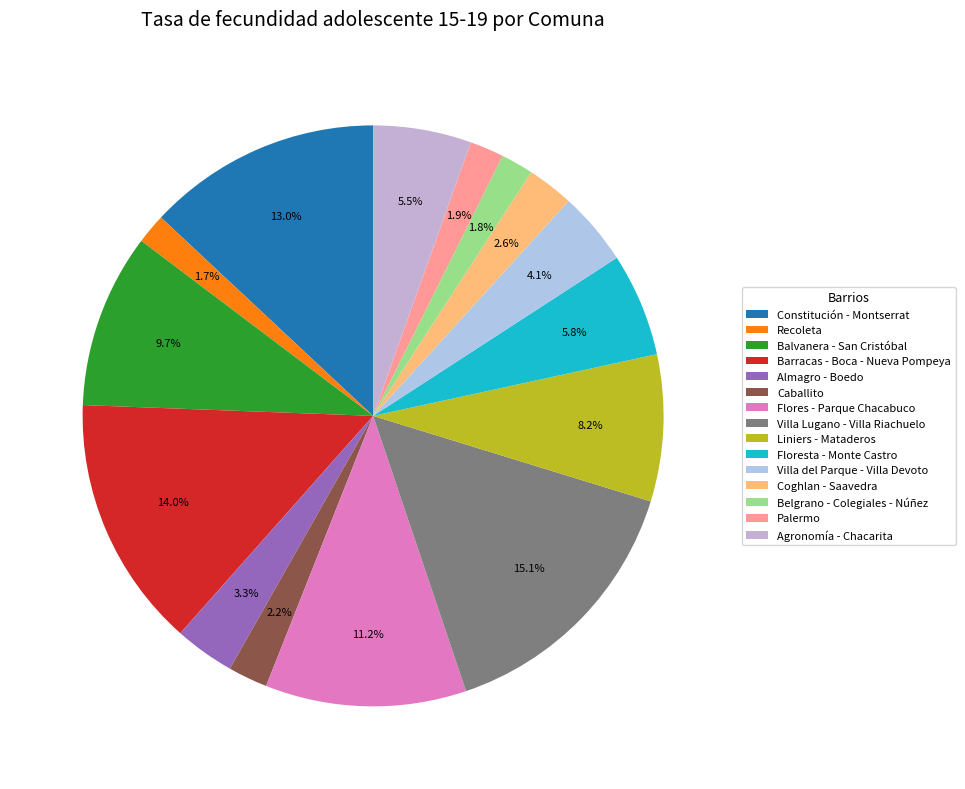

How many slices are in this pie chart?

15